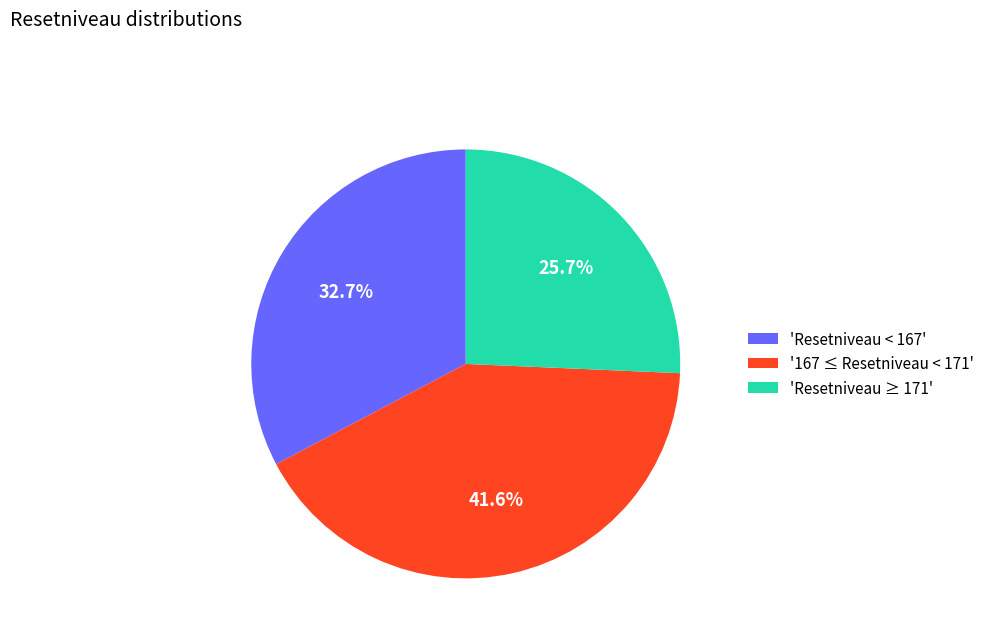

Combined, what portion of the pie is 'Resetniveau ≥ 171' and '167 ≤ Resetniveau < 171'?

67.3%